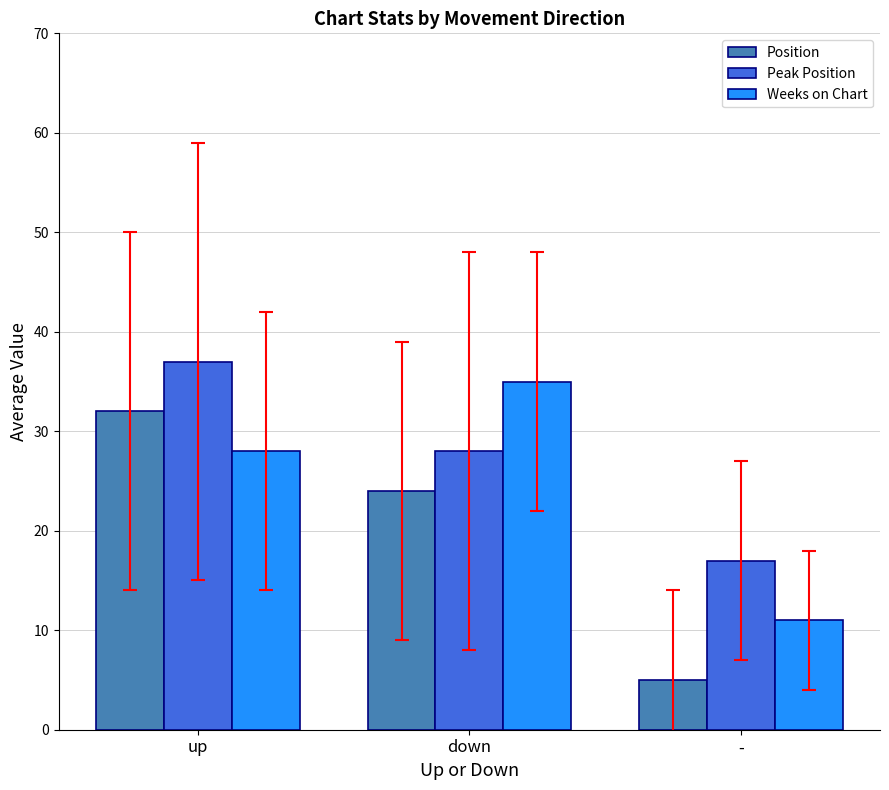

How many bars are there in total?

9